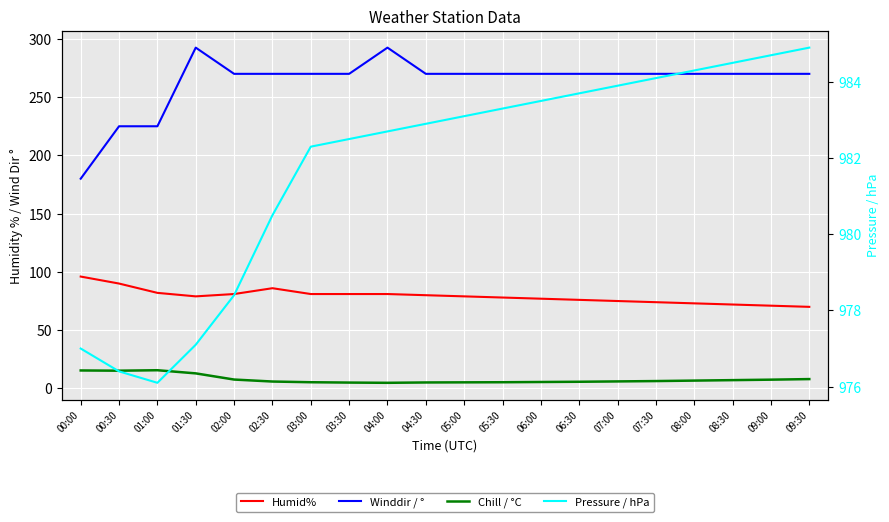

What is the maximum value for Winddir / °?

292.5